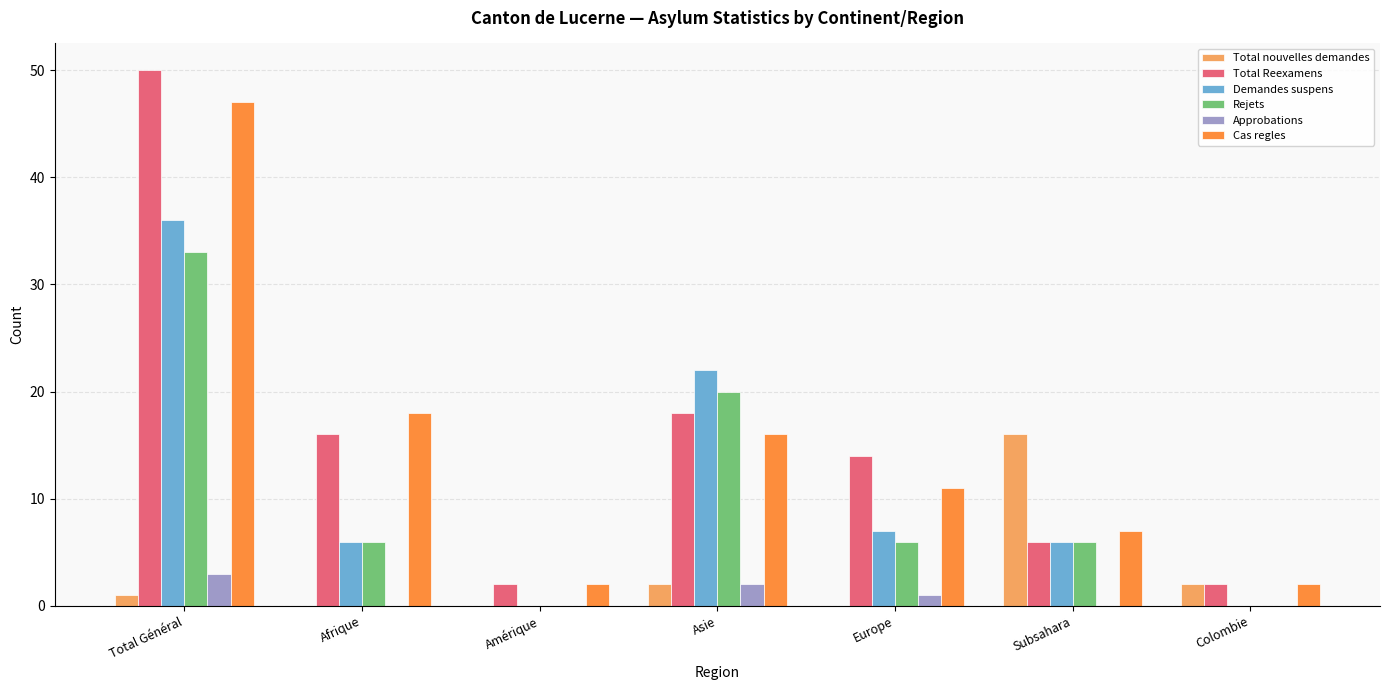

Which category has the highest value in the Rejets series?

Total Général